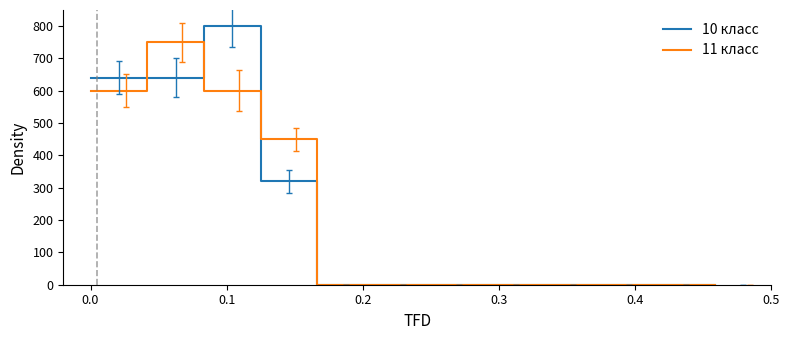

What is the difference between the second highest and second lowest values in the 10 класс series?

640